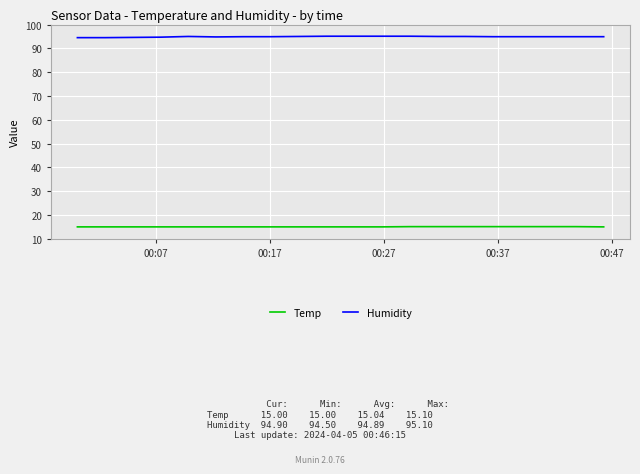

Which series has the largest total across all categories?

Humidity